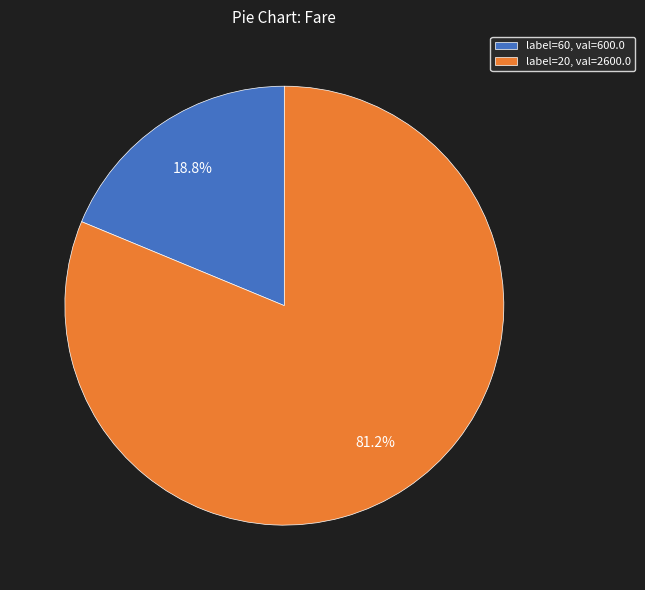

What is the largest slice in the pie chart?

label=20, val=2600.0